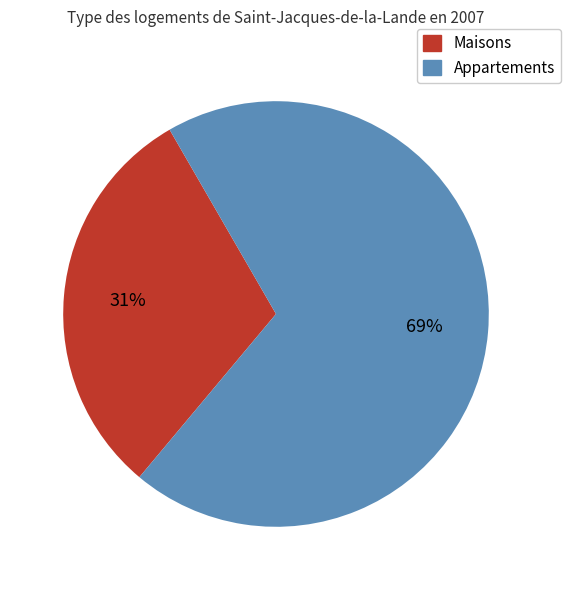

Is there a majority slice in this chart?

Yes